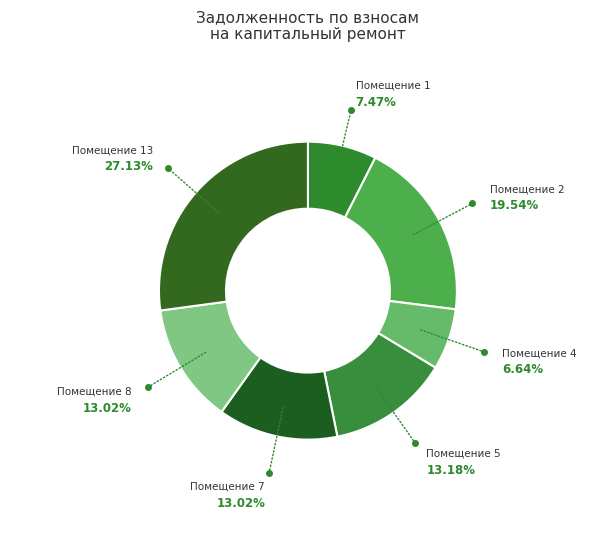

Is there a majority slice in this chart?

No